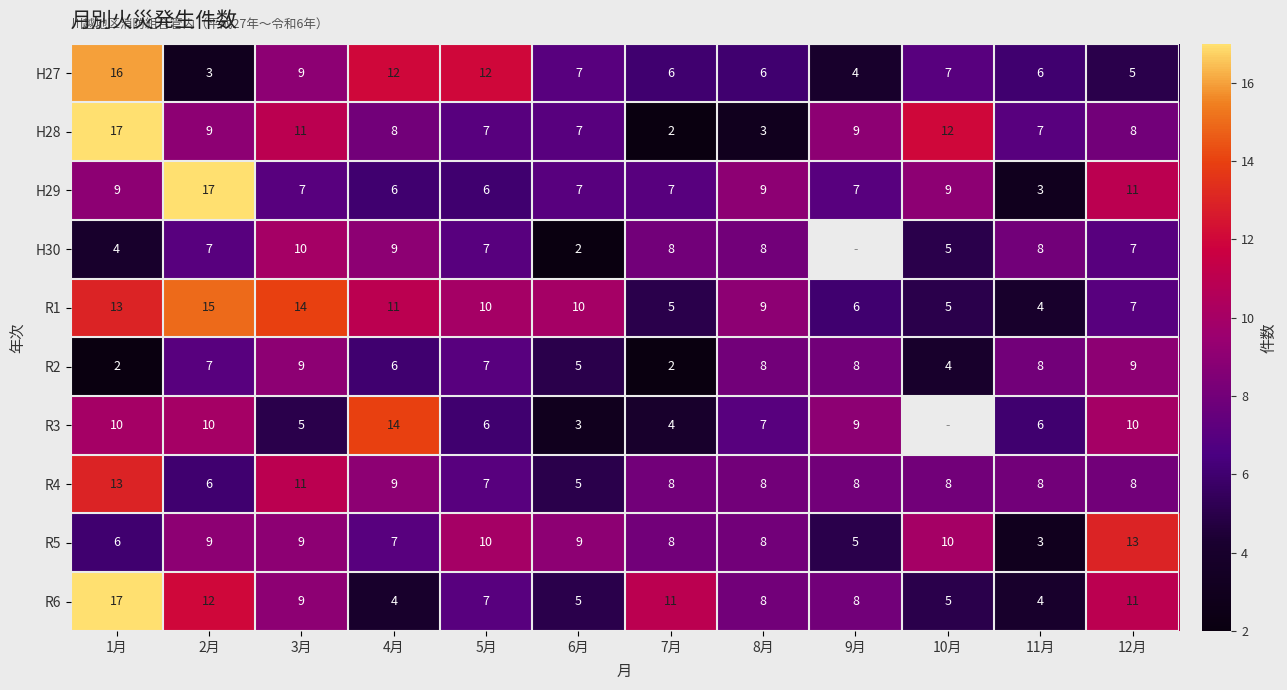

How many categories are shown in the chart?

12